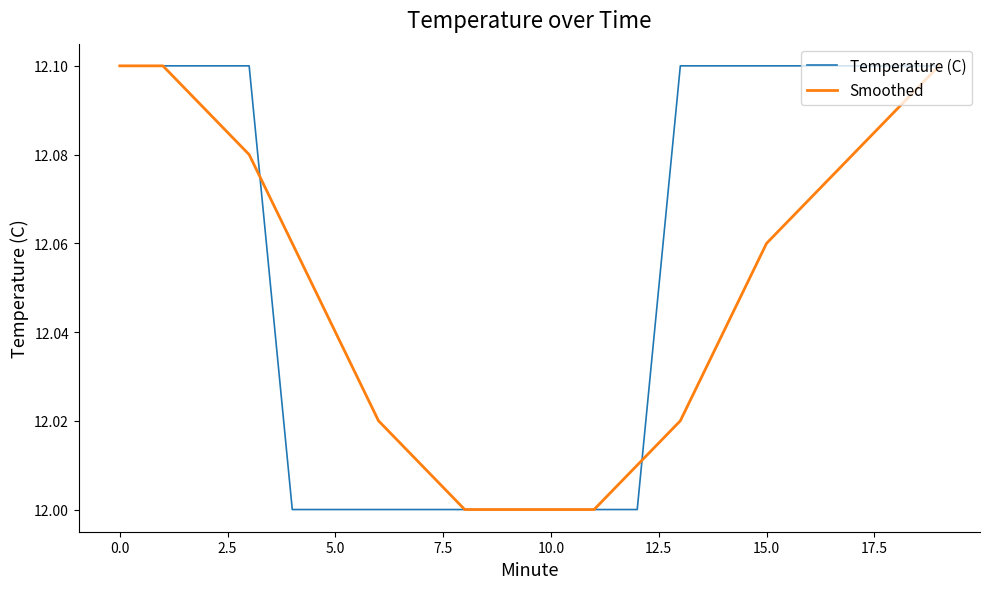

How many Temperature (C) values are between 12 and 13?

20